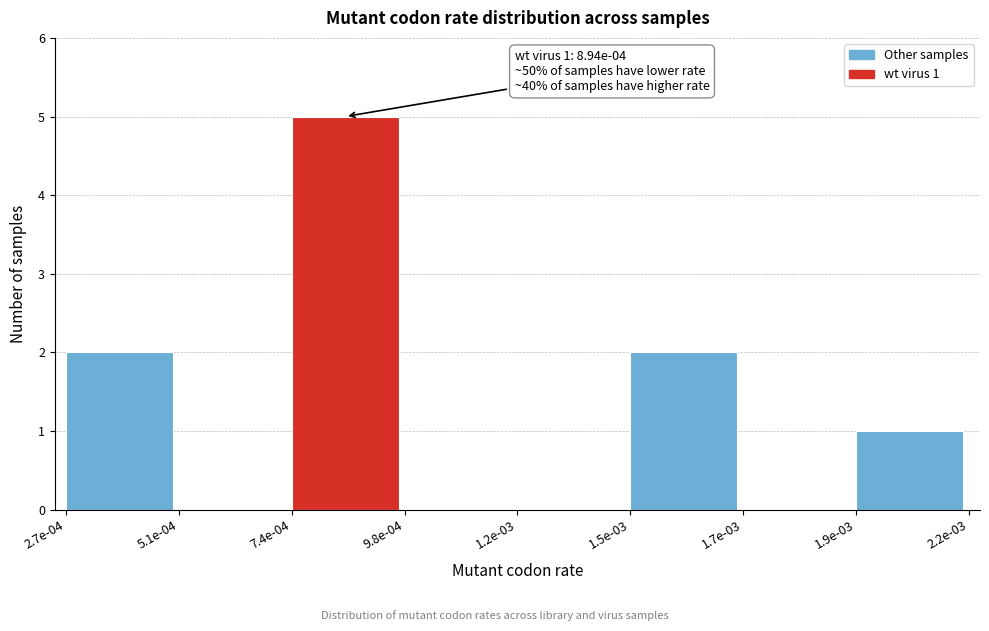

Reading right to left, what are all the values shown in this chart?

1.9e-03=1	1.7e-03=0	1.5e-03=2	1.2e-03=0	9.8e-04=0	7.4e-04=5	5.1e-04=0	2.7e-04=2